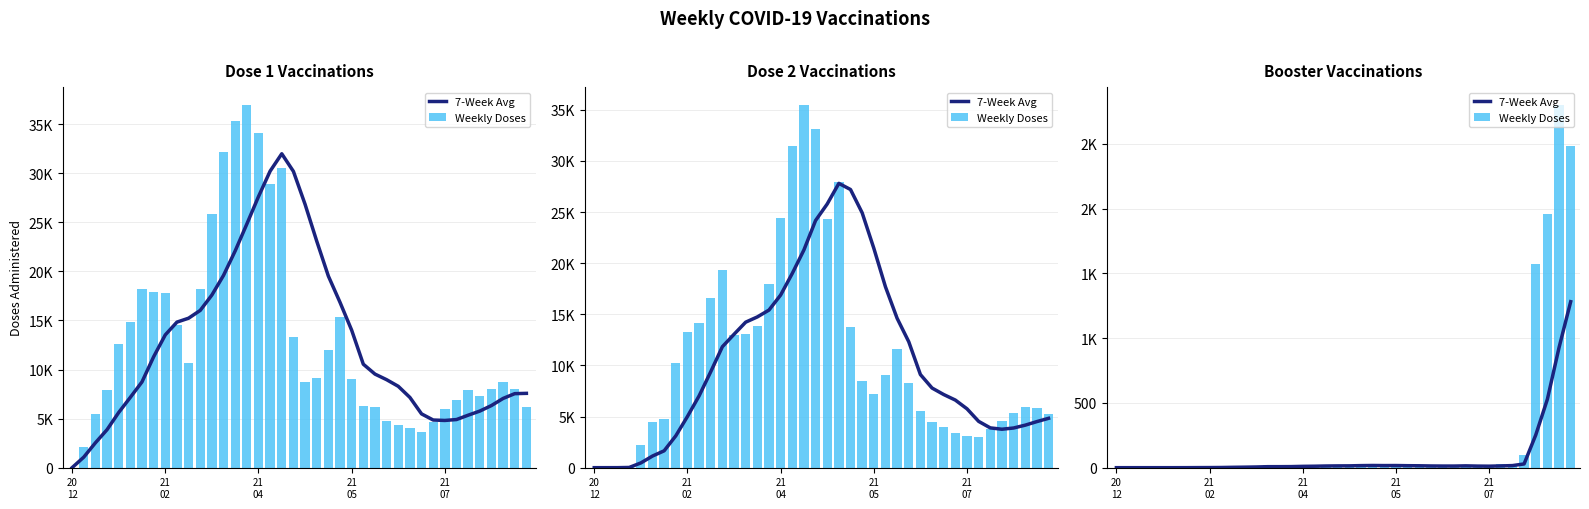

Between 7 and 27, which is larger?

27